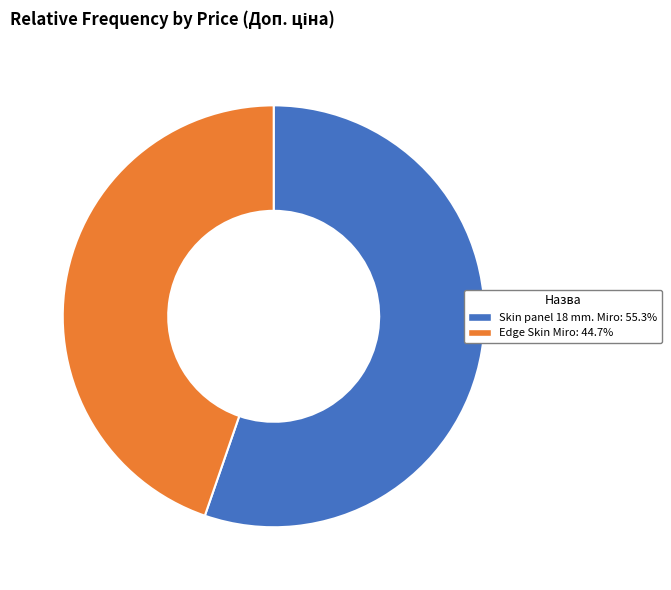

What is the ratio of the value at Skin panel 18 mm. Miro to the value at Edge Skin Miro?

1.2